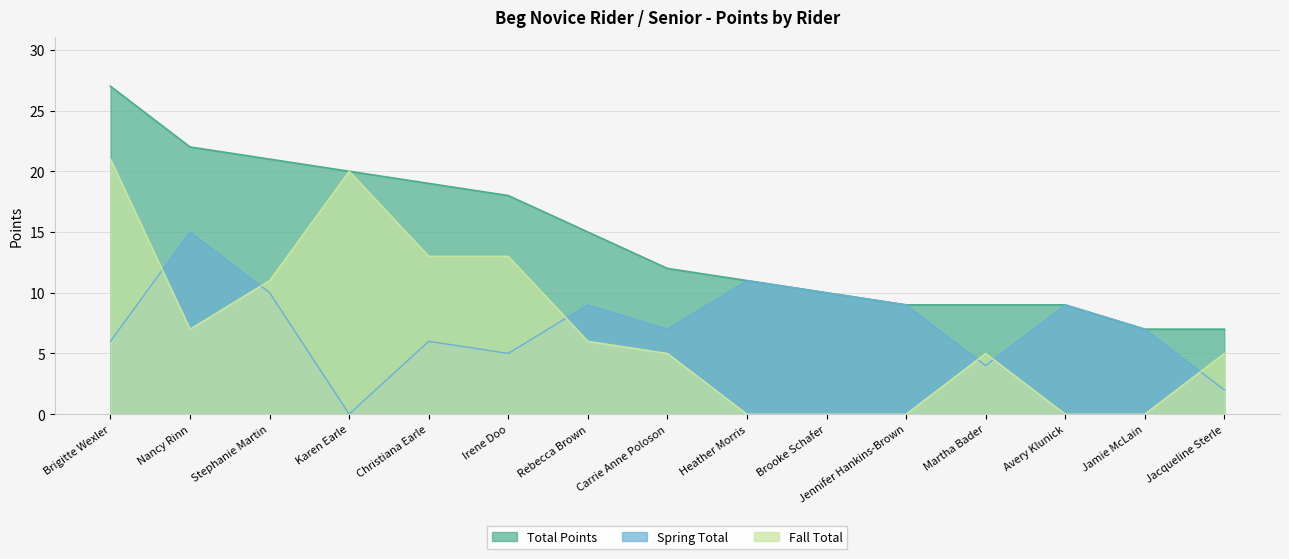

True or false: Fall Total and Spring Total cross at least once.

True